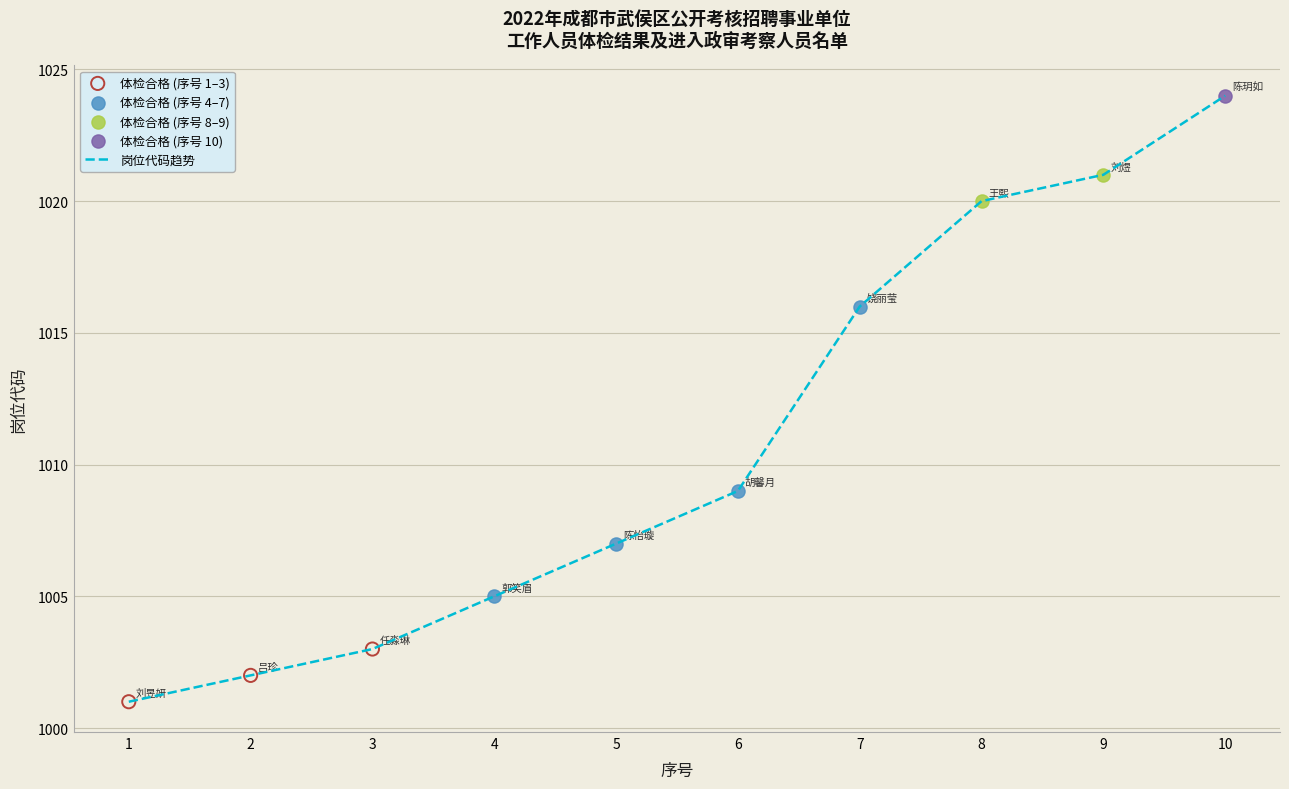

What is the ratio of the value at 6 to the value at 8?

1.0